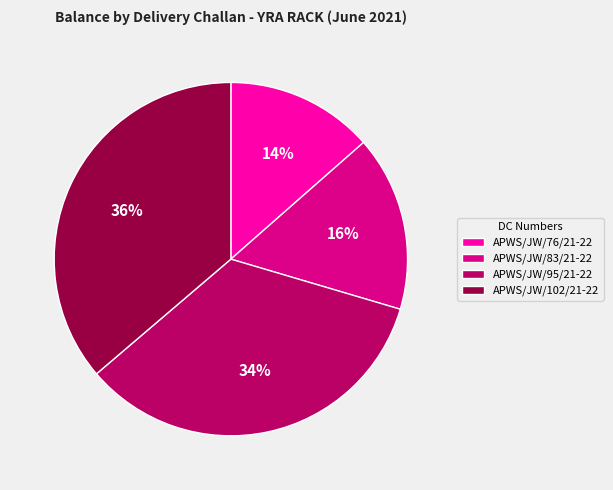

Combined, do APWS/JW/76/21-22 and APWS/JW/95/21-22 account for over 50%?

No